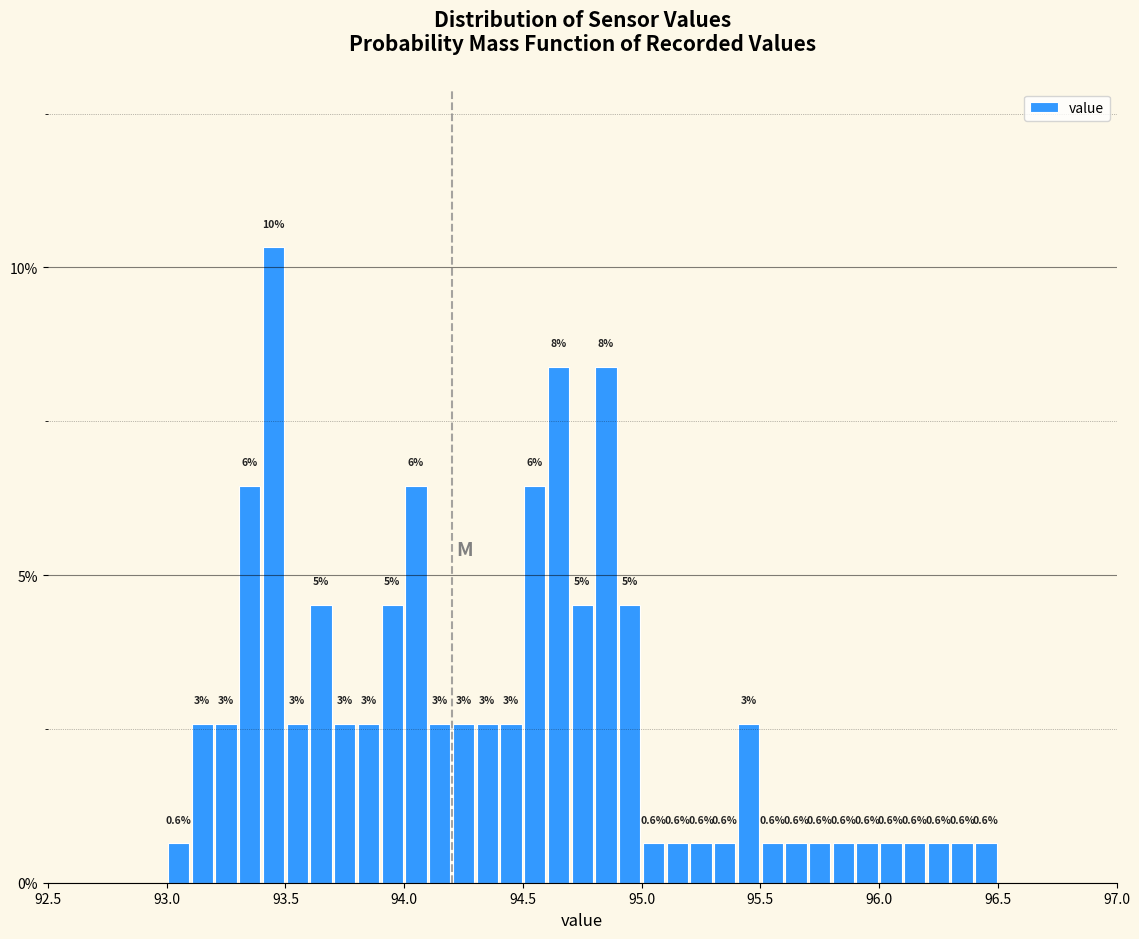

Around what value on the x-axis is the tallest bar? Give the approximate position of its centre, as read against the axis.

93.45